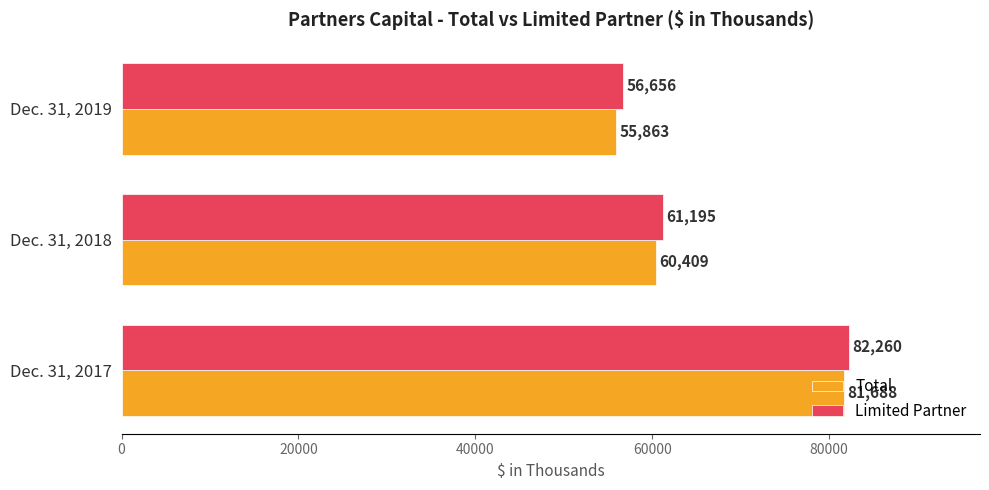

The value of Total at Dec. 31, 2019 is 74307. True or false?

False